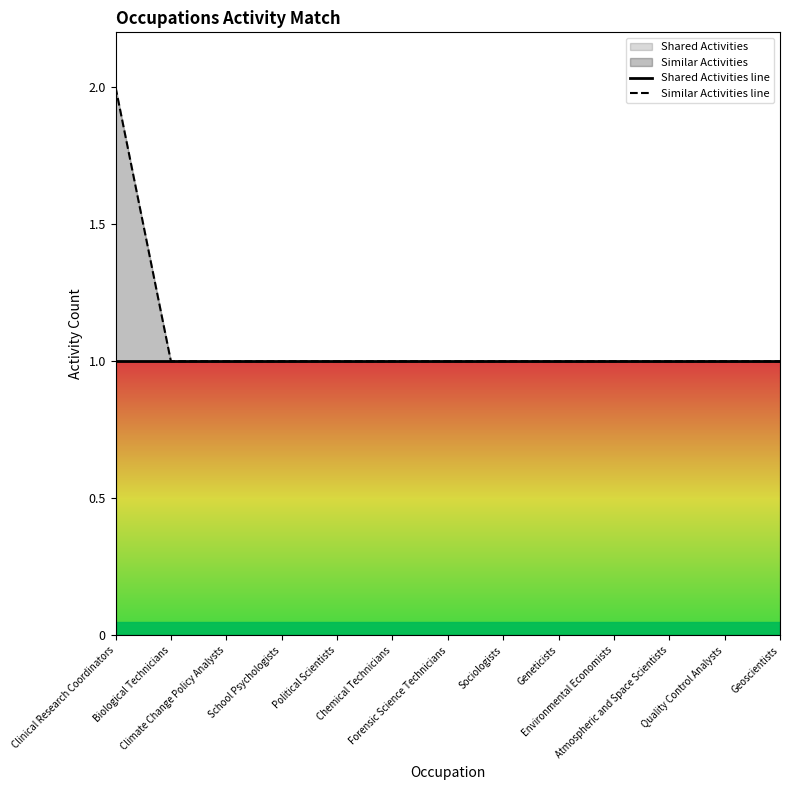

At which label is Similar Activities line closest to 1?

Biological Technicians